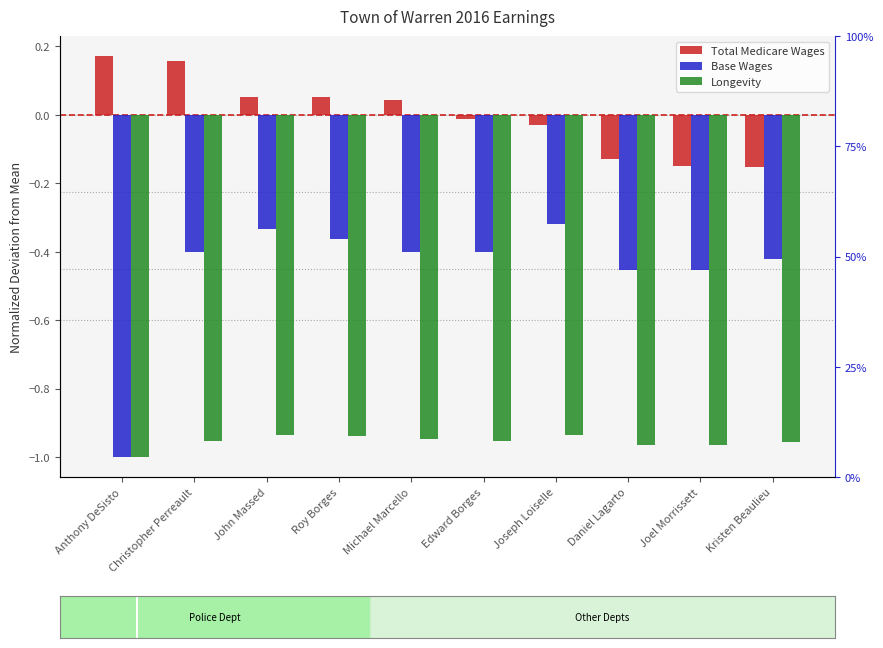

Which has a higher value, Daniel Lagarto or Kristen Beaulieu?

Daniel Lagarto